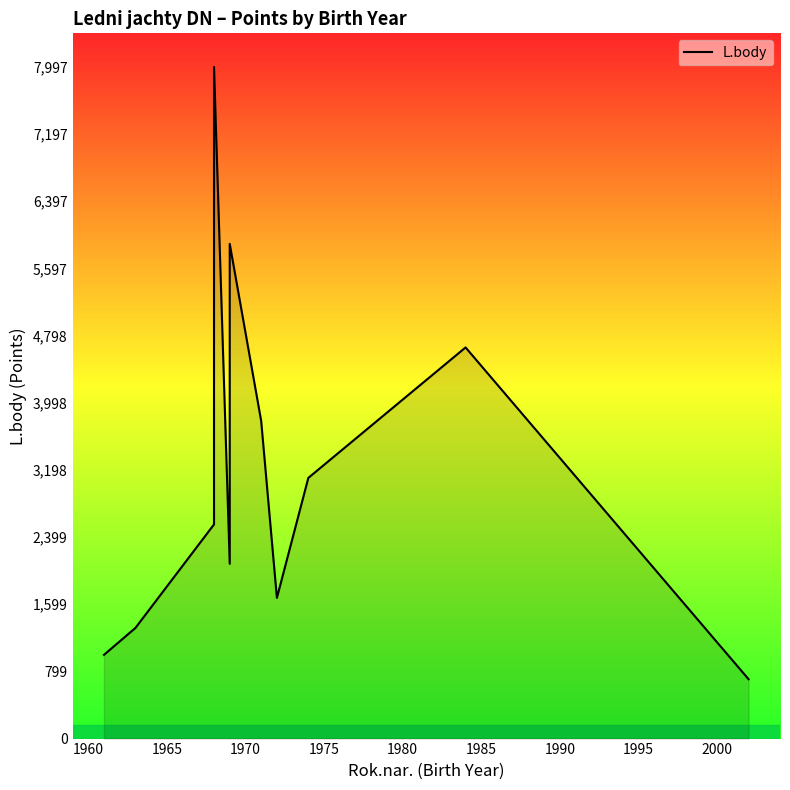

Reading left to right, list all the values displayed in this chart.

997	1317	2550	7997	2081	5890	3782	1675	3104	4657	707